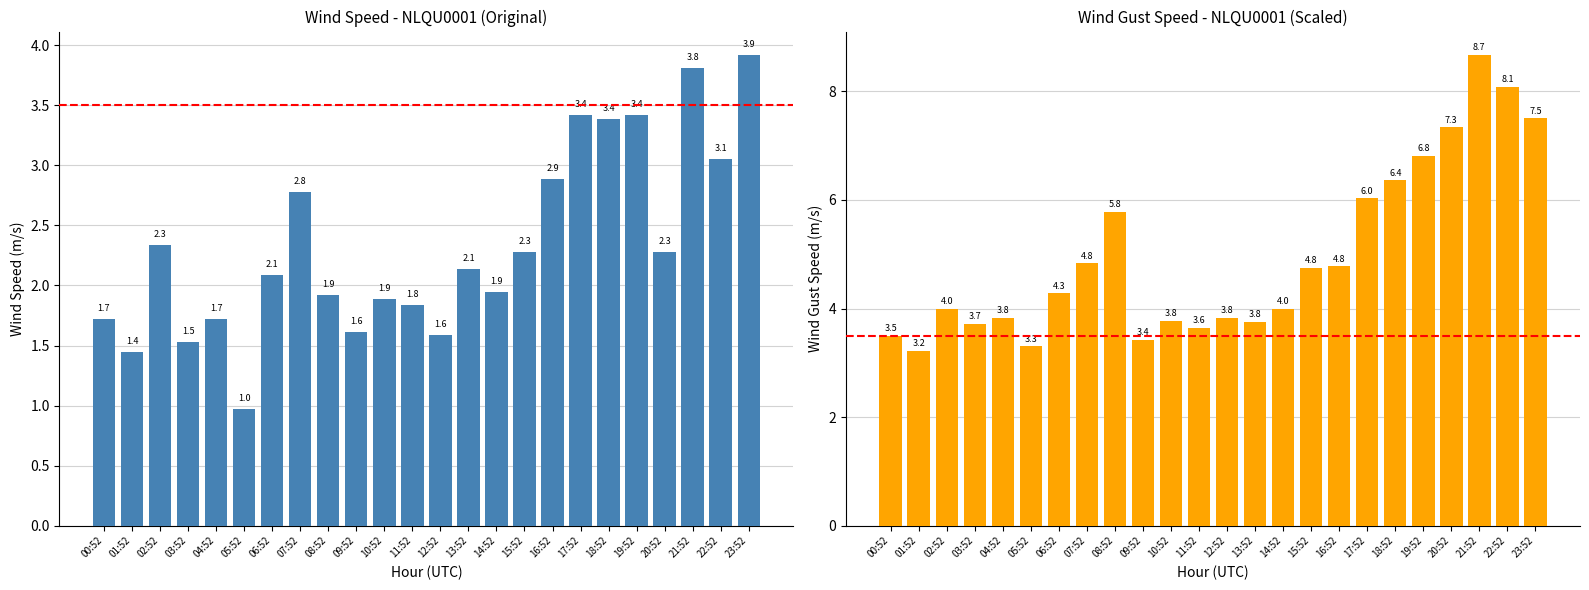

Is the value of WIND_SPEED_GUST at 03:52 greater than the value of WIND_SPEED at 23:52?

No